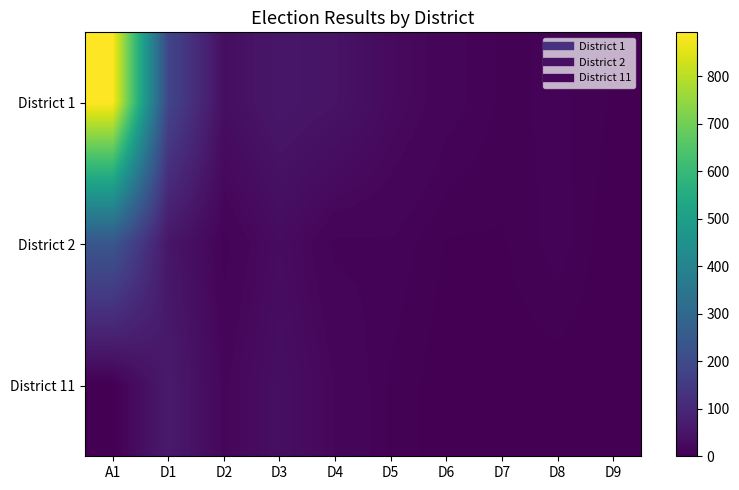

Which label corresponds to the largest value in the chart?

A1